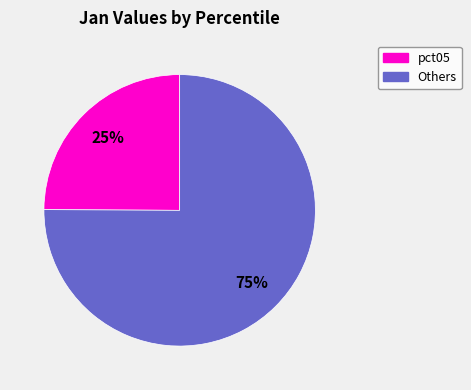

To the nearest percent, what is the average slice percentage?

50%